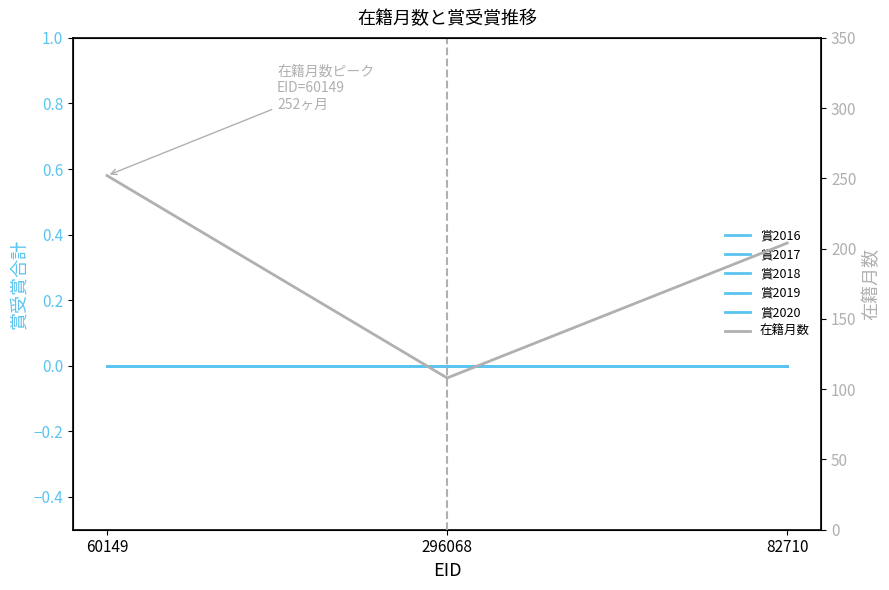

Rank the series by their maximum value, from highest to lowest.

在籍月数, 賞2016, 賞2017, 賞2018, 賞2019, 賞2020